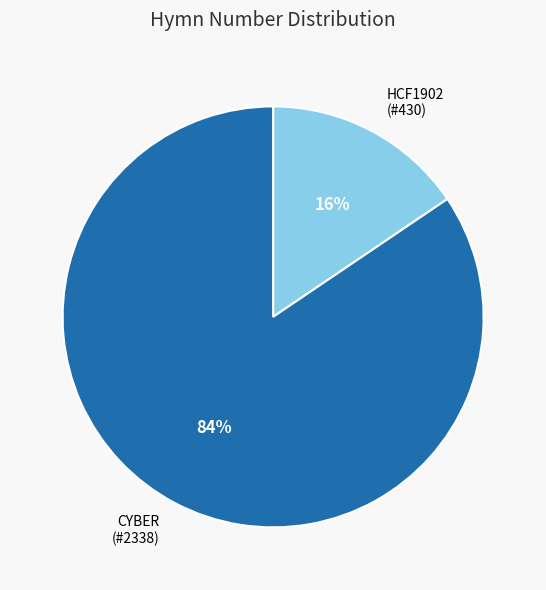

Is there a majority slice in this chart?

Yes